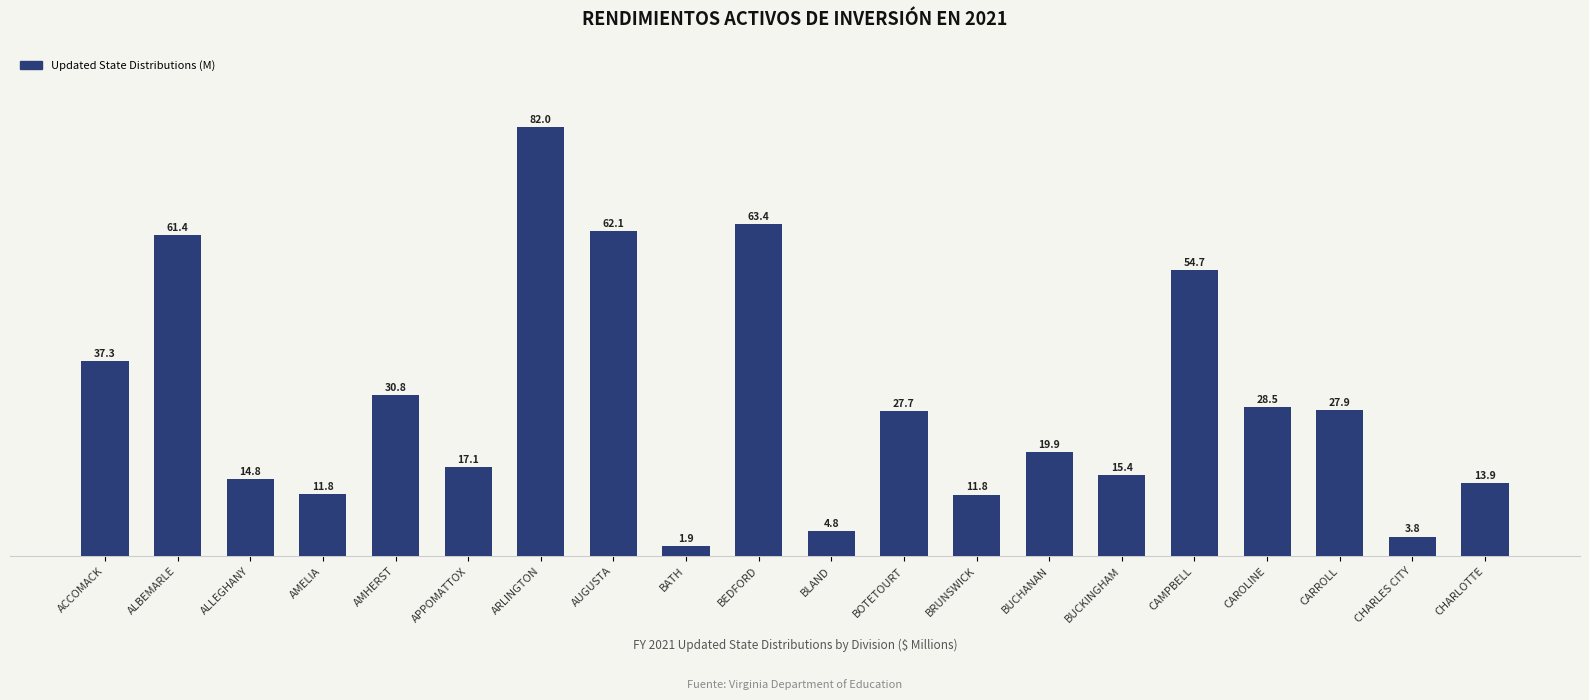

True or false: the data shows 61.4 at ALBEMARLE.

True